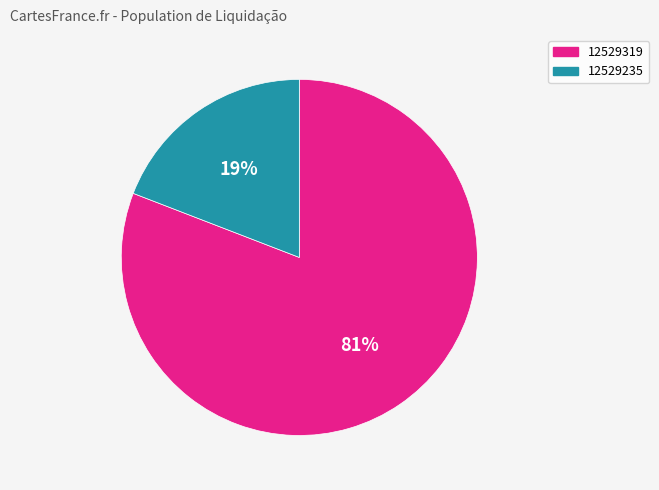

Which has a higher value, 12529235 or 12529319?

12529319